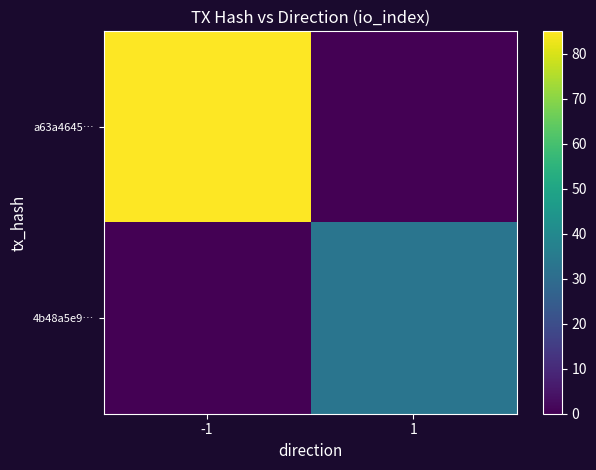

What is the total value across all series at 1?

33